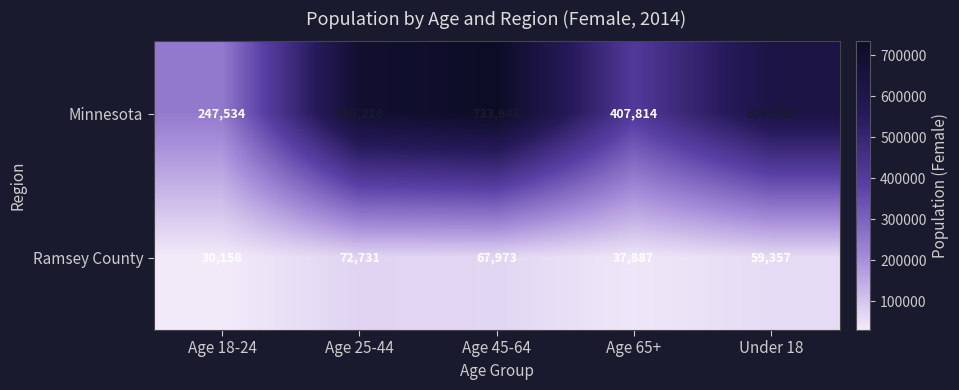

At which label does Minnesota first exceed 624785?

Age 25-44